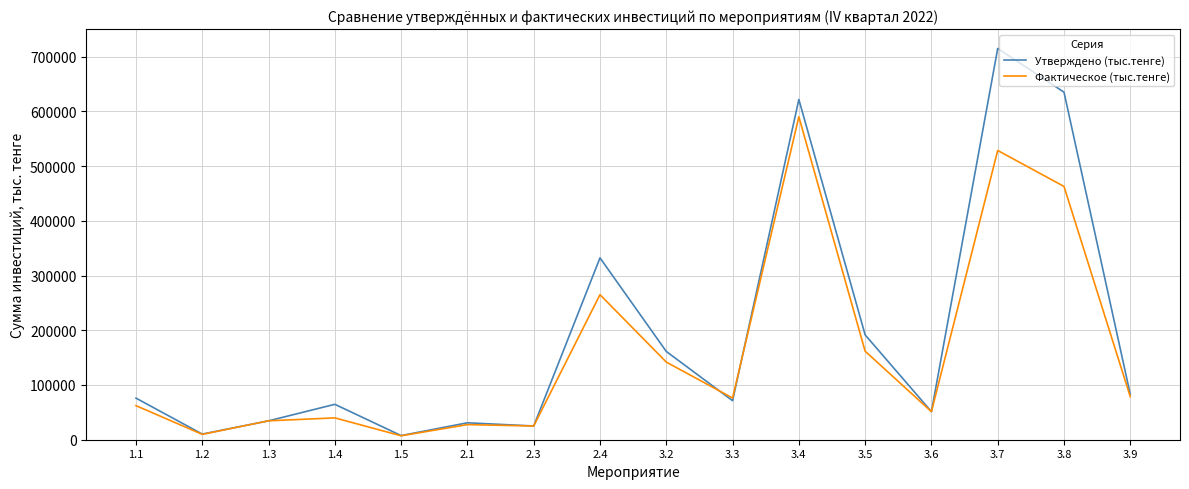

How many values in the Фактическое (тыс.тенге) series are below 76148?

8